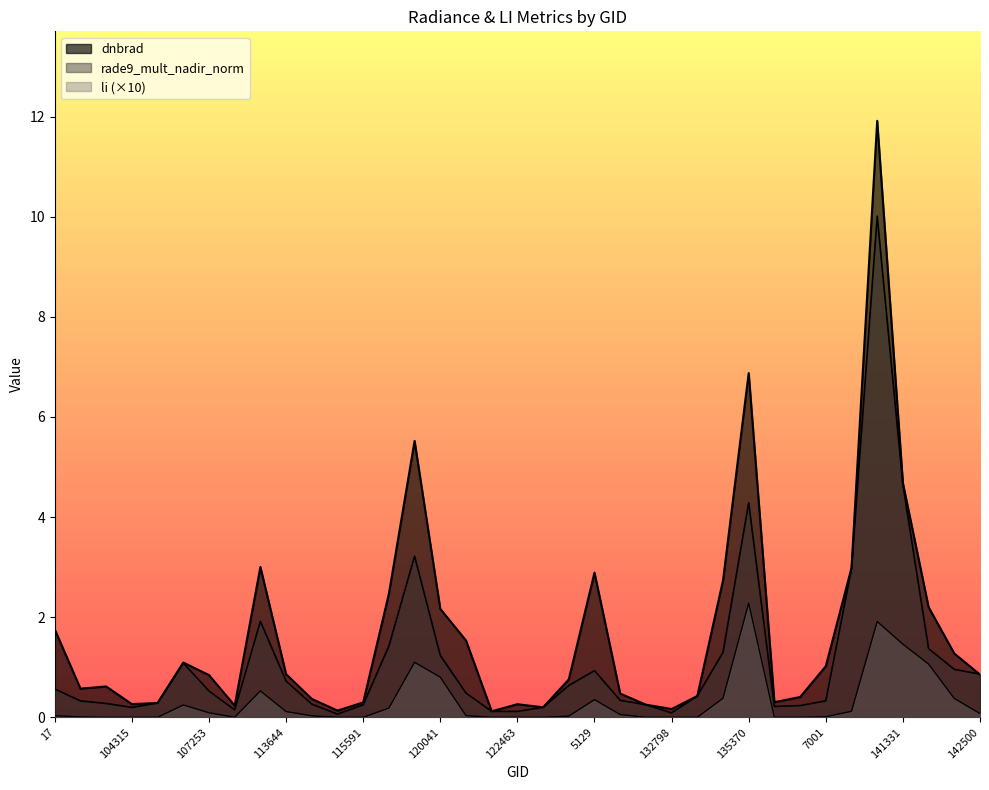

True or false: li and rade9_mult_nadir_norm cross at least once.

False